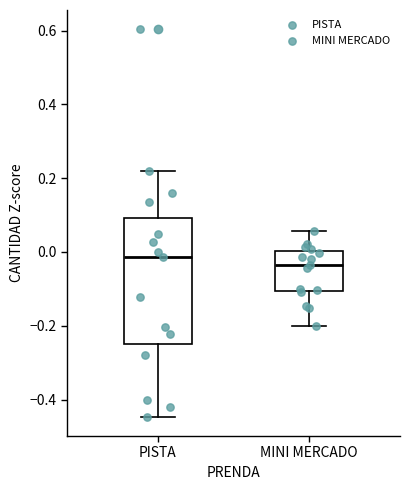

Reading left to right, transcribe this box plot: for each box, give where its median line is, the range the box spans, and where its two whiskers end, as read against the y-axis. The values are not printed on the chart, so give them approximately, as read against the axis.

PISTA: median -0.02, box -0.26 to 0.10, whiskers -0.44 to 0.22
MINI MERCADO: median -0.04, box -0.10 to 0.00, whiskers -0.20 to 0.06